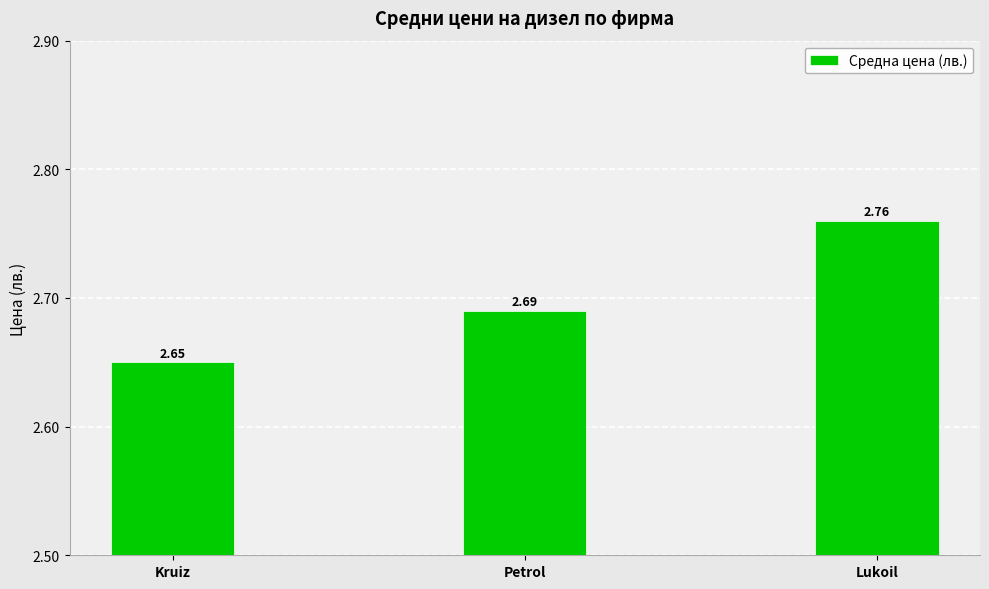

How many bars are there in total?

3